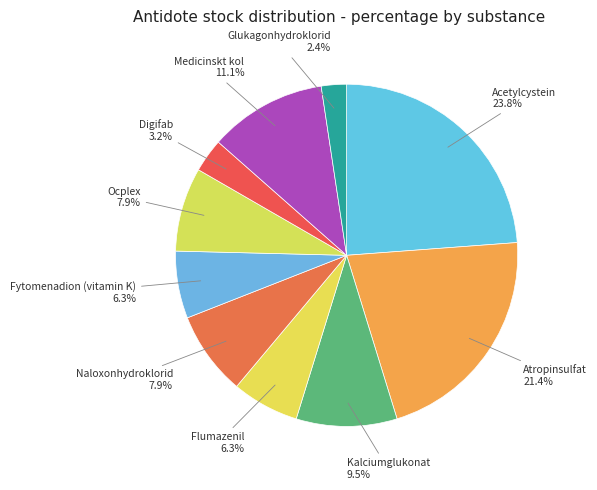

Which slice is the smallest?

Glukagonhydroklorid